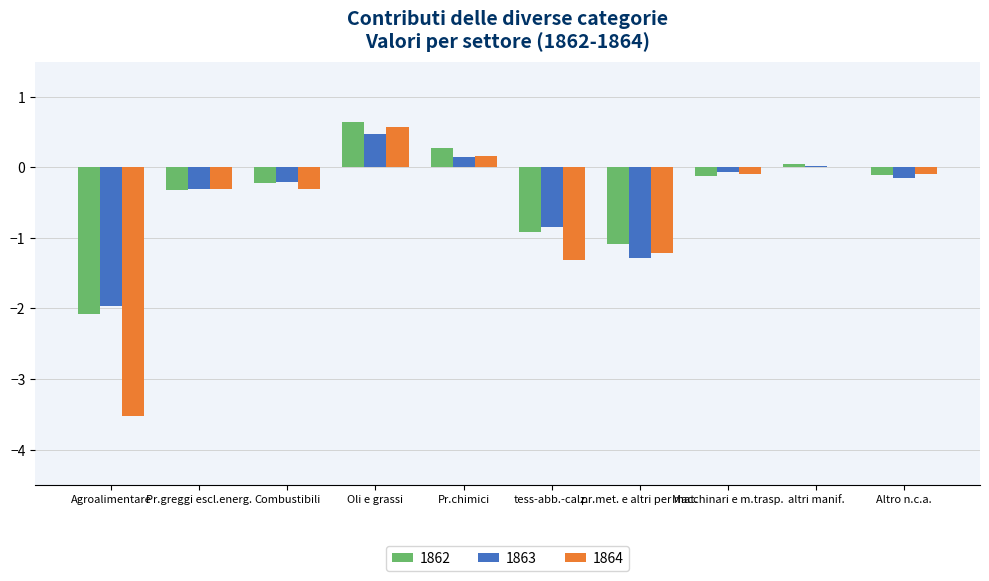

Which series changed the most between Pr.chimici and Macchinari e m.trasp.?

1862